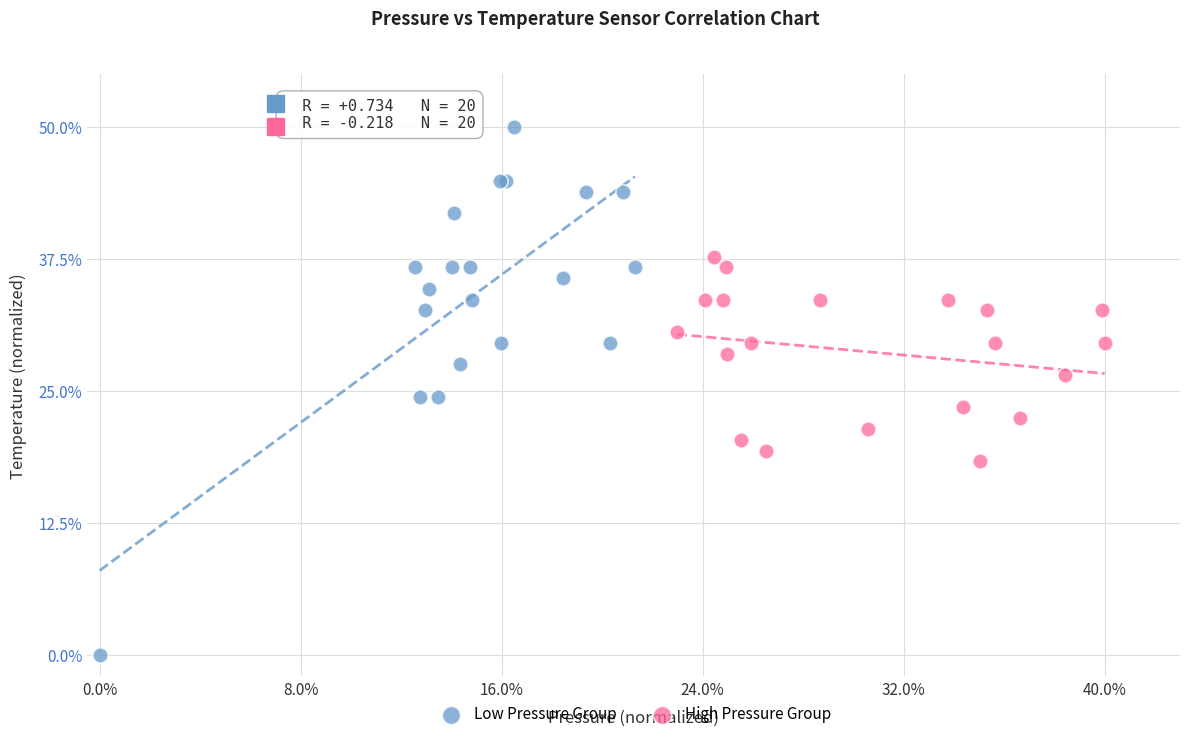

Which series has the widest spread of Y values?

Low Pressure Group